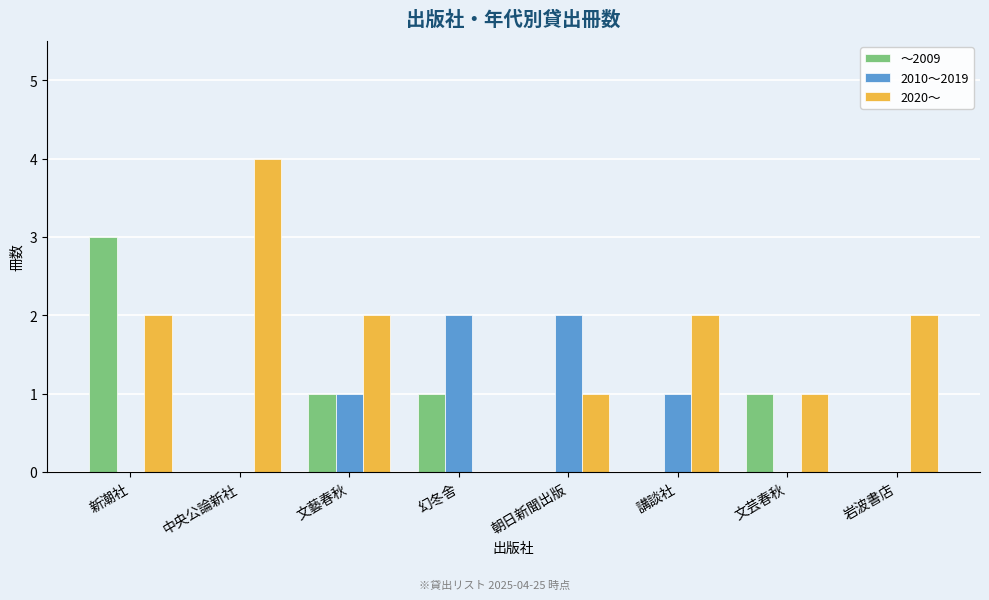

What is the sum of the 2020〜 values at 岩波書店 and 講談社?

4